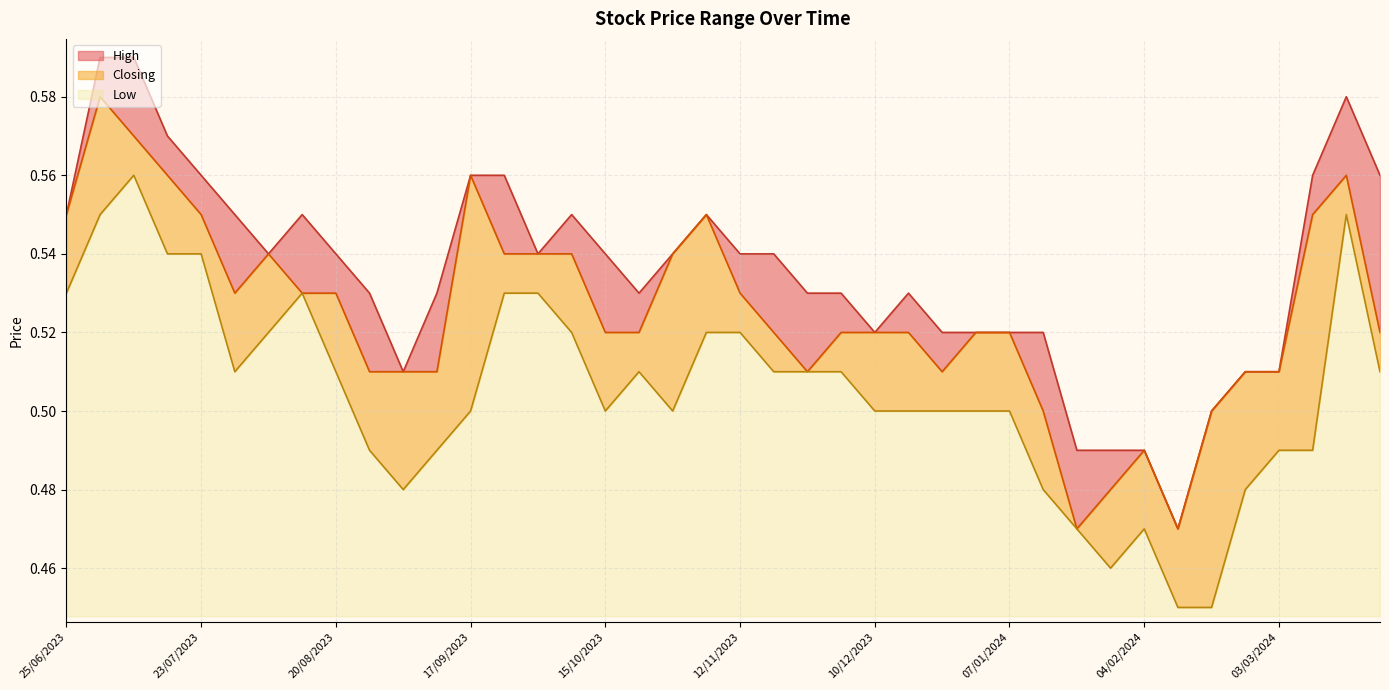

True or false: High has a value of 0.6 at 30/07/2023.

True